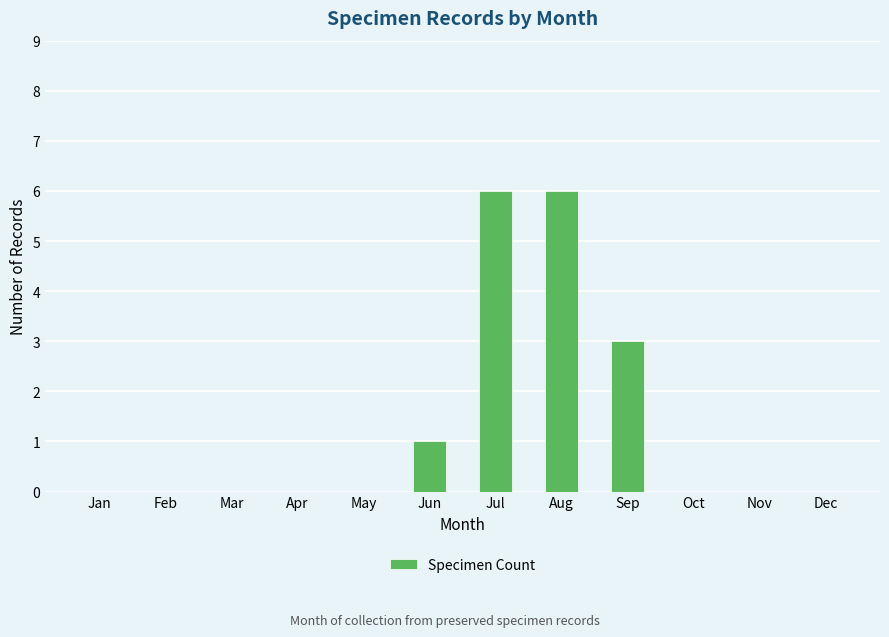

Are the bars horizontal?

No